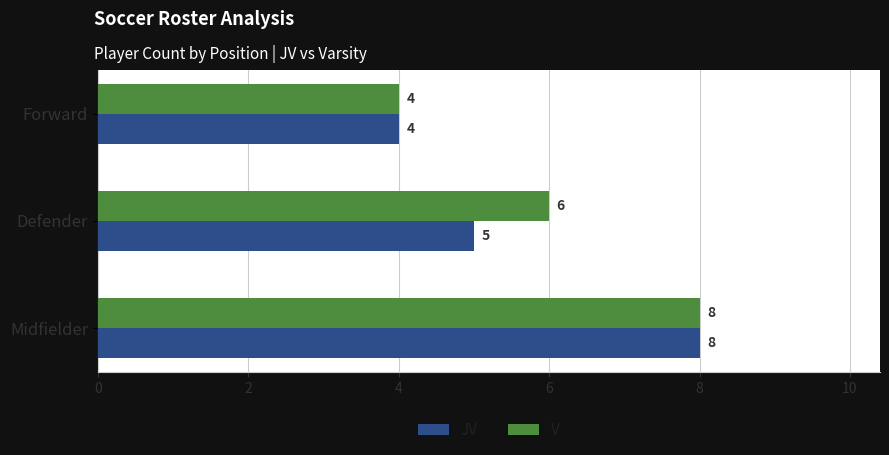

The JV series shows 6 at Forward. True or false?

False